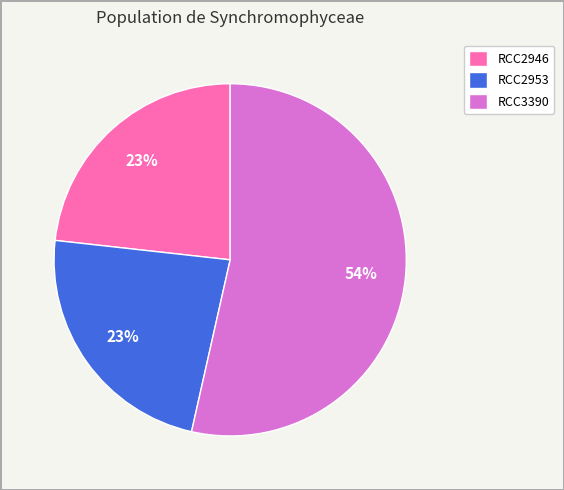

How many slices are in this pie chart?

3